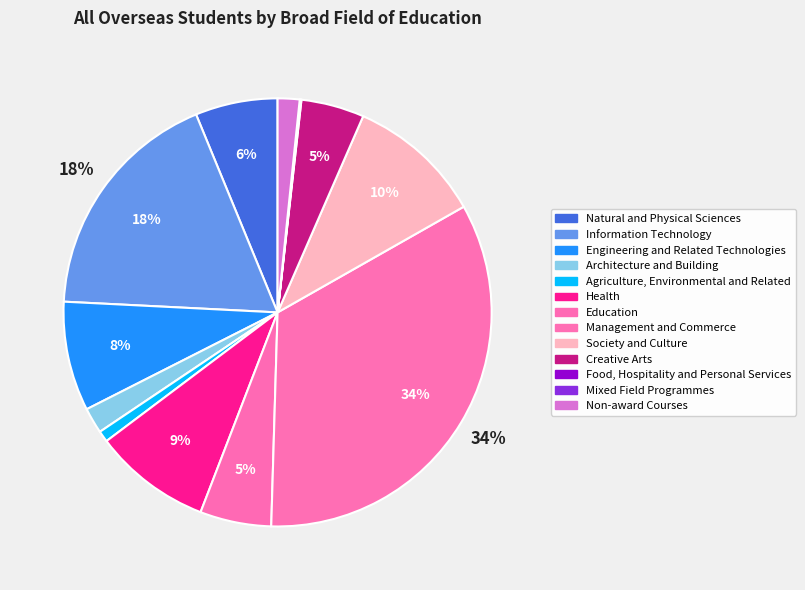

To the nearest percent, what is the combined percentage of Health and Food, Hospitality and Personal Services?

9%